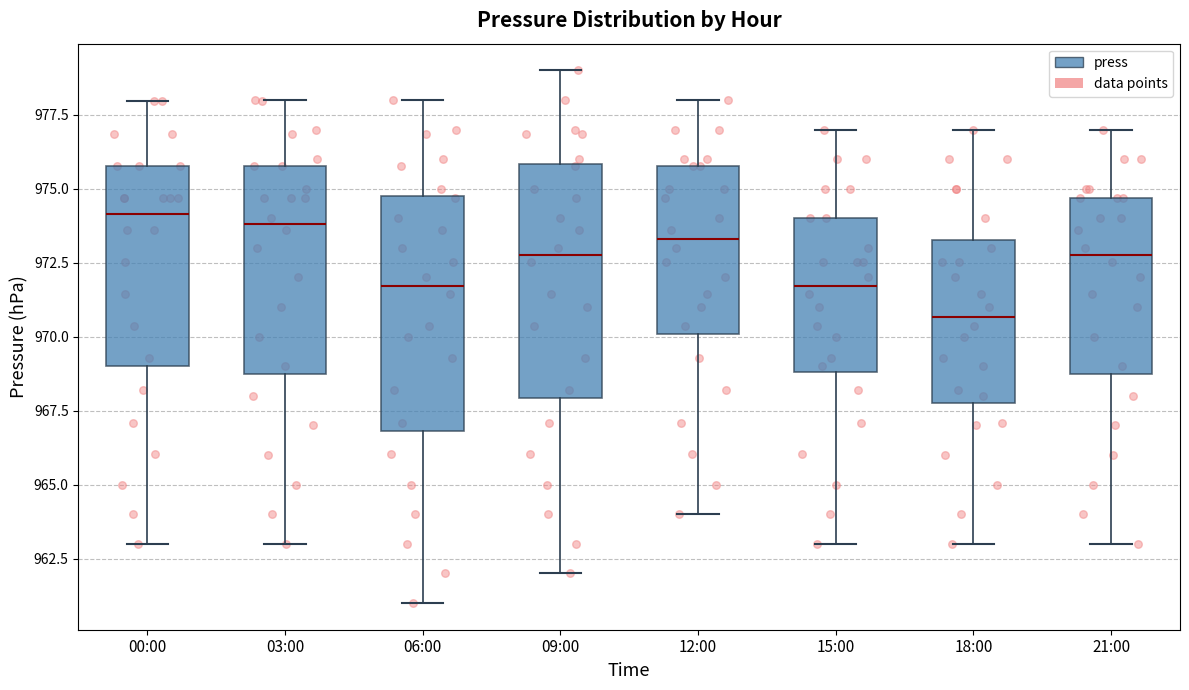

Reading left to right, read every box against the y-axis: the position of its median line, the range the box covers, and the ends of its whiskers. The values are not printed on the chart, so give them approximately, as read against the axis.

00:00: median 974.0, box 969.0 to 976.0, whiskers 963.0 to 978.0
03:00: median 974.0, box 969.0 to 976.0, whiskers 963.0 to 978.0
06:00: median 971.5, box 967.0 to 975.0, whiskers 961.0 to 978.0
09:00: median 973.0, box 968.0 to 976.0, whiskers 962.0 to 979.0
12:00: median 973.5, box 970.0 to 976.0, whiskers 964.0 to 978.0
15:00: median 971.5, box 969.0 to 974.0, whiskers 963.0 to 977.0
18:00: median 970.5, box 968.0 to 973.5, whiskers 963.0 to 977.0
21:00: median 973.0, box 969.0 to 974.5, whiskers 963.0 to 977.0